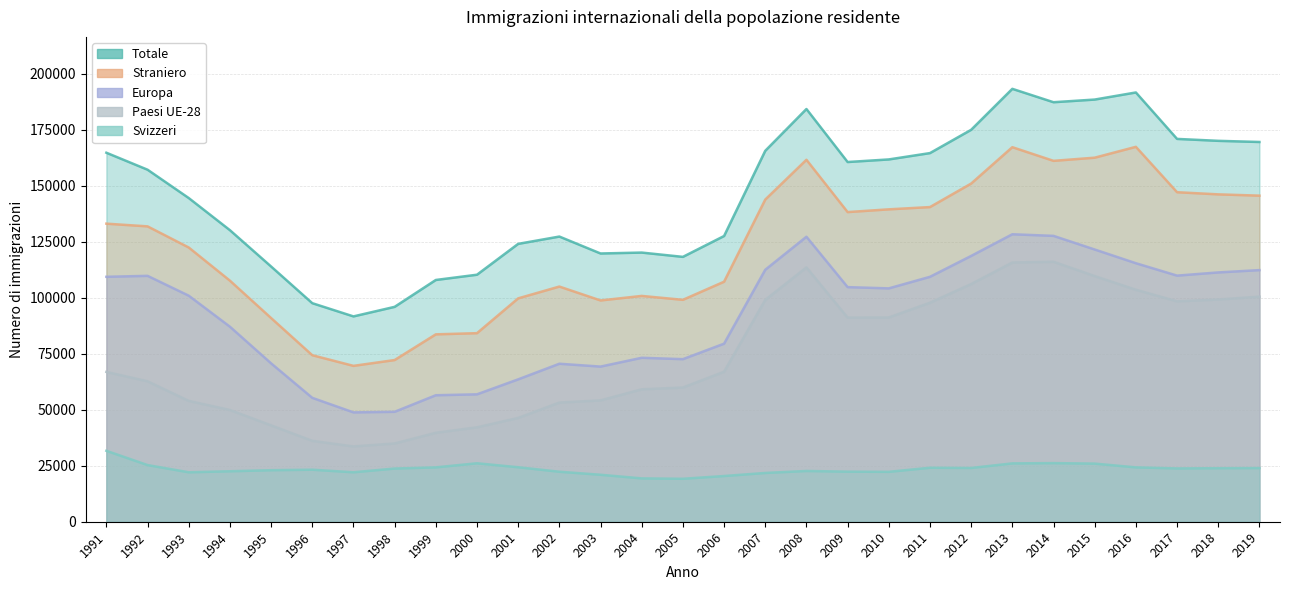

At which label does Europa reach its peak?

2013